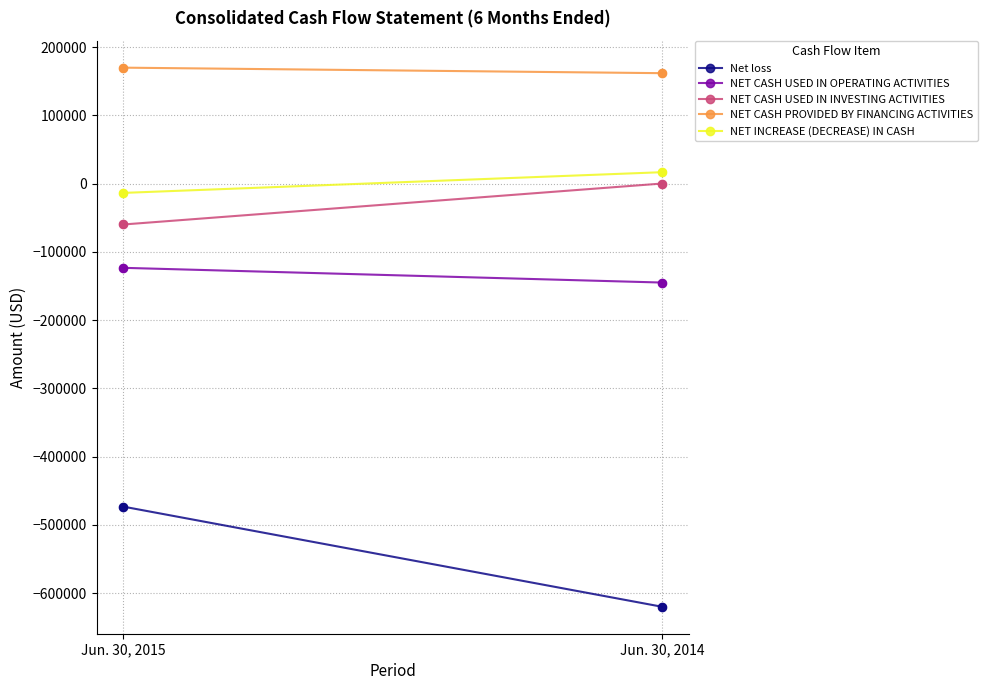

Which series contains the highest Y value?

NET CASH PROVIDED BY FINANCING ACTIVITIES